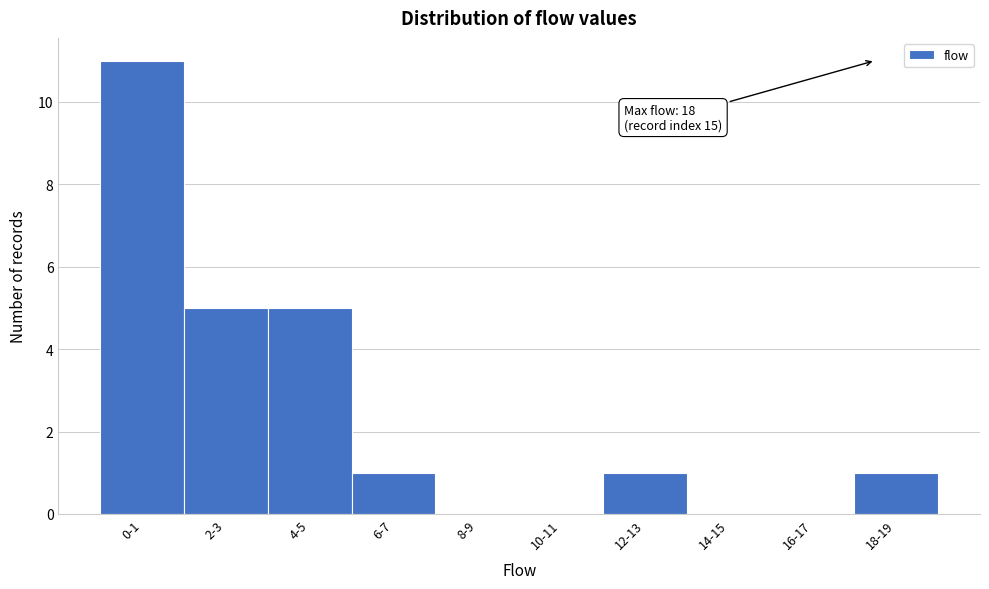

Reading left to right, list all the values displayed in this chart.

0-1=11	2-3=5	4-5=5	6-7=1	8-9=0	10-11=0	12-13=1	14-15=0	16-17=0	18-19=1